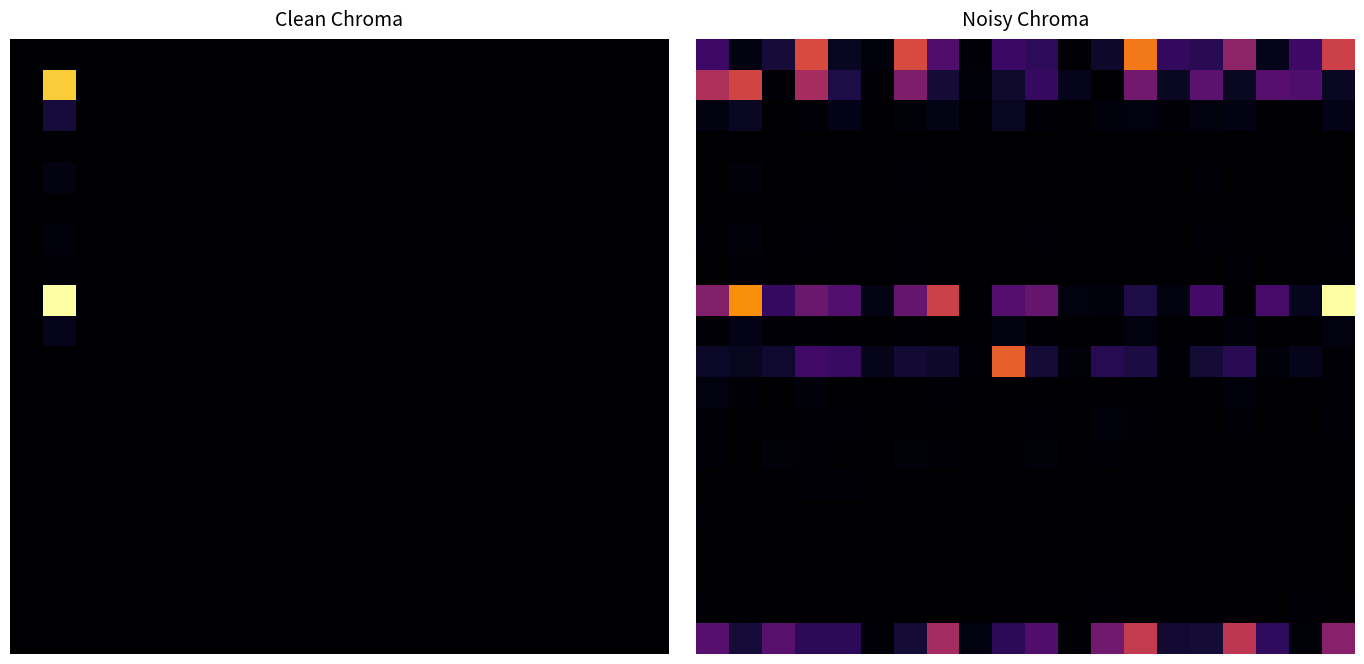

What is the difference between the maximum and second lowest values in the 0.0 series?

0.7